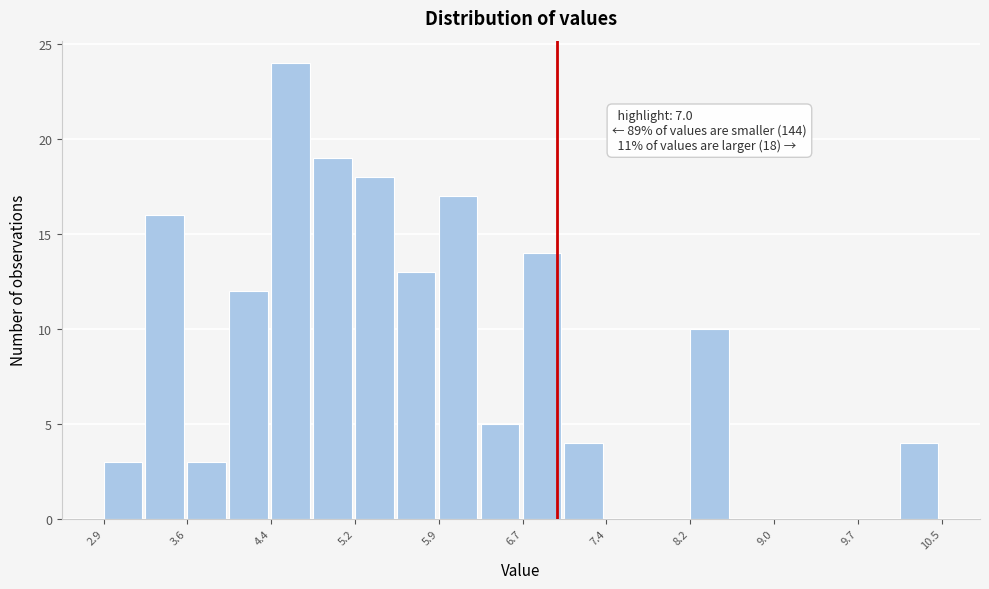

Read against the x-axis, roughly where is the centre of the tallest bar?

4.6